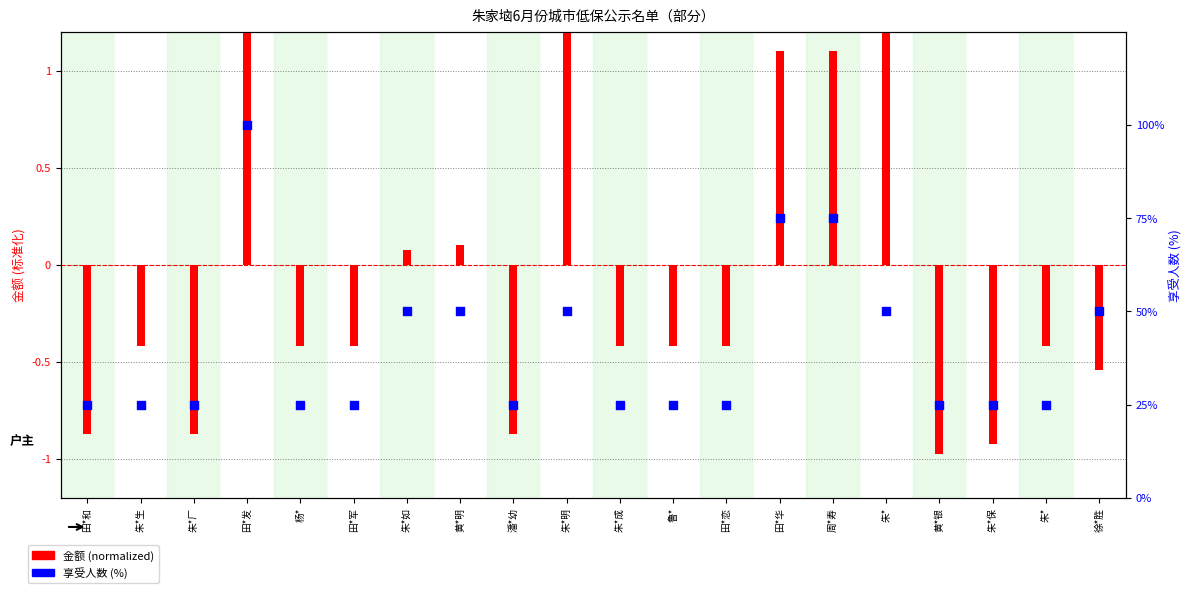

Which series has the largest Y range (max minus min)?

享受人数 (%)